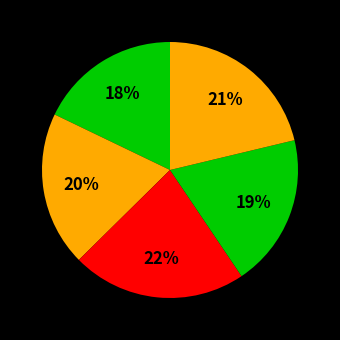

Is there a majority slice in this chart?

No